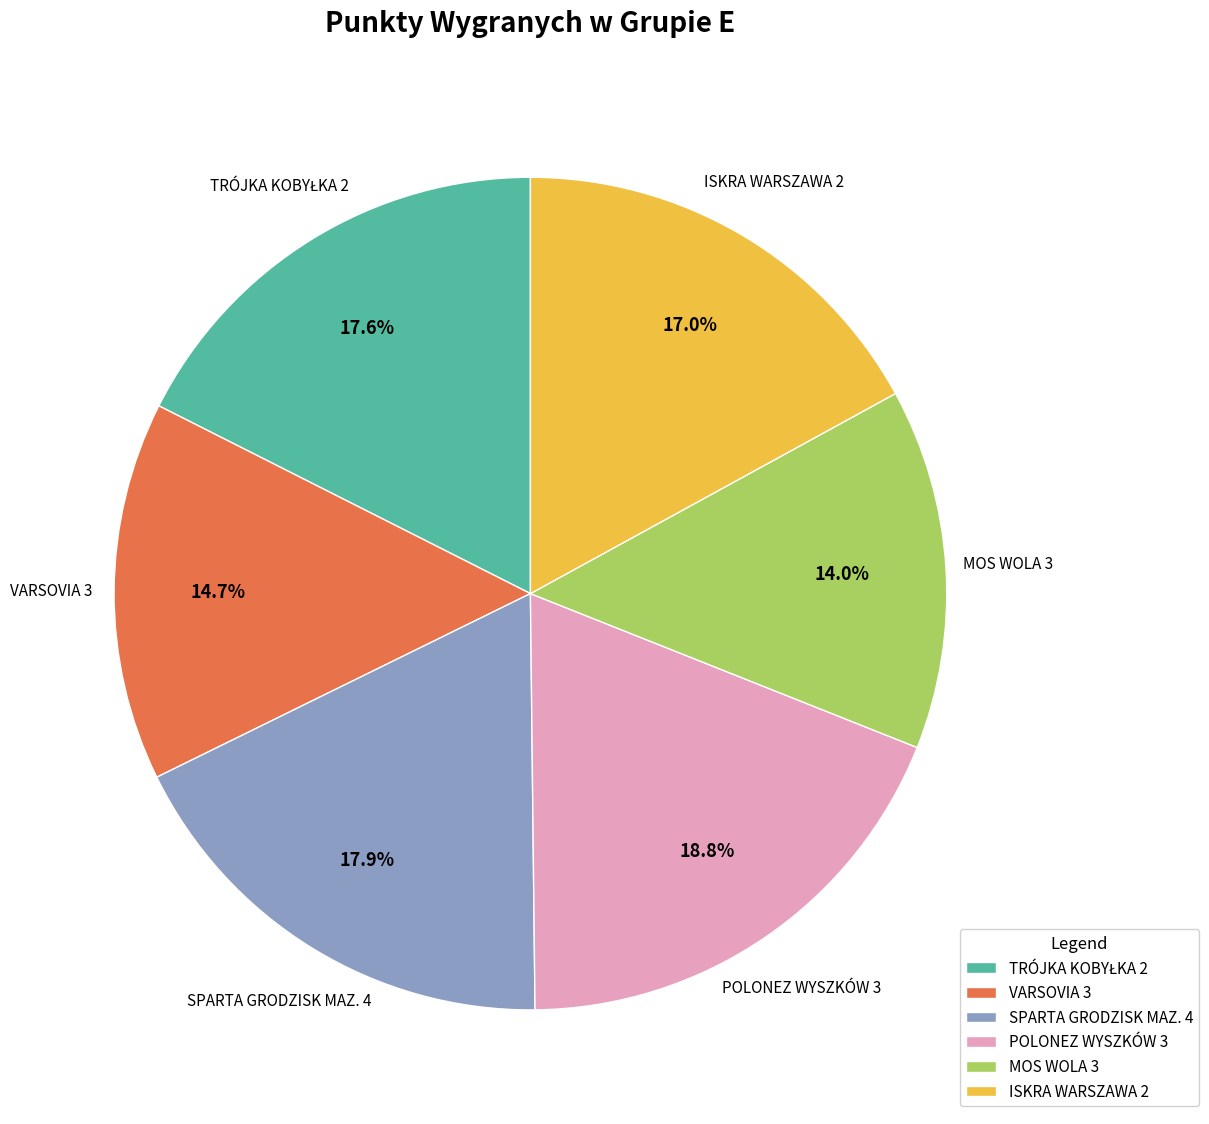

To the nearest percent, what is the difference between the largest and smallest slice percentages?

5%